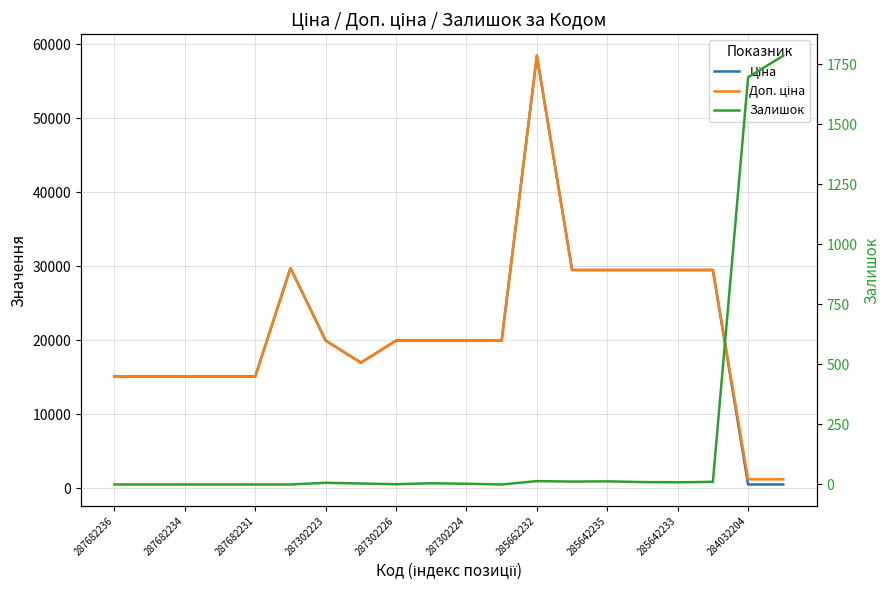

How many values in the Доп. ціна series exceed 19964?

12